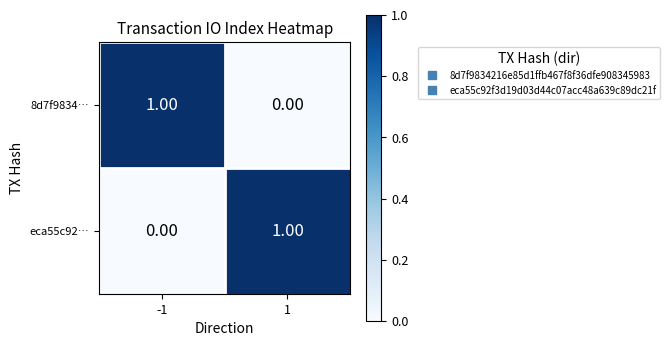

Rank the series at 1 from highest to lowest value.

eca55c92…, 8d7f9834…